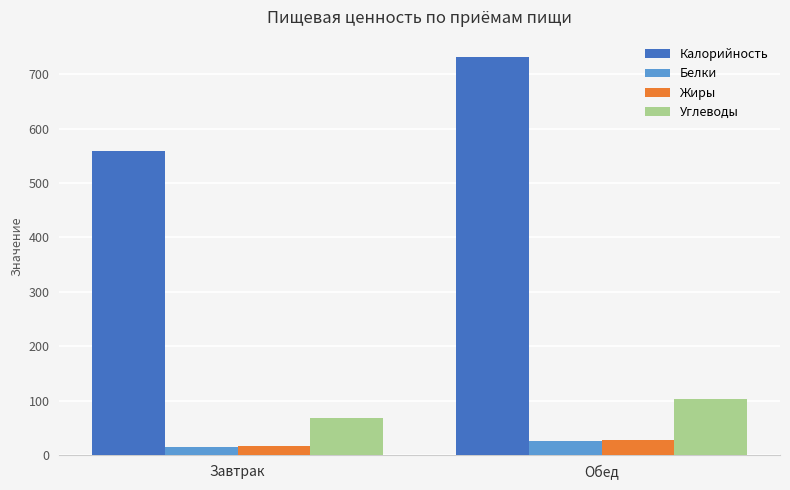

What is the spread (max minus min) of values at Завтрак?

543.0